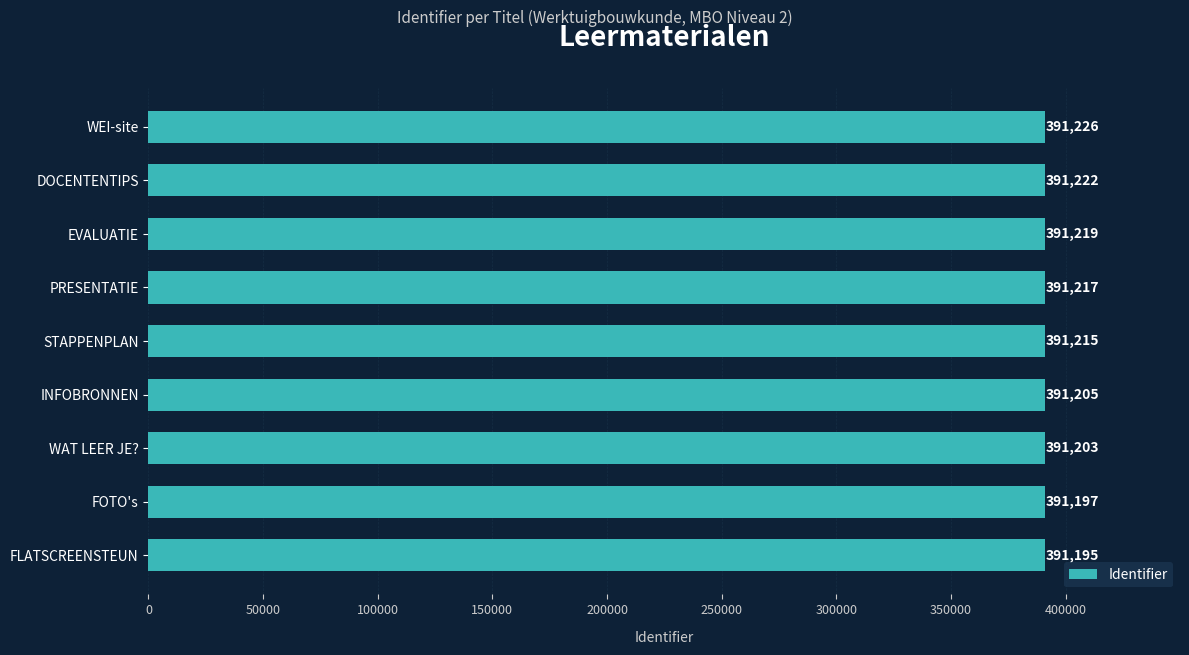

What is the maximum value shown in the chart?

391226